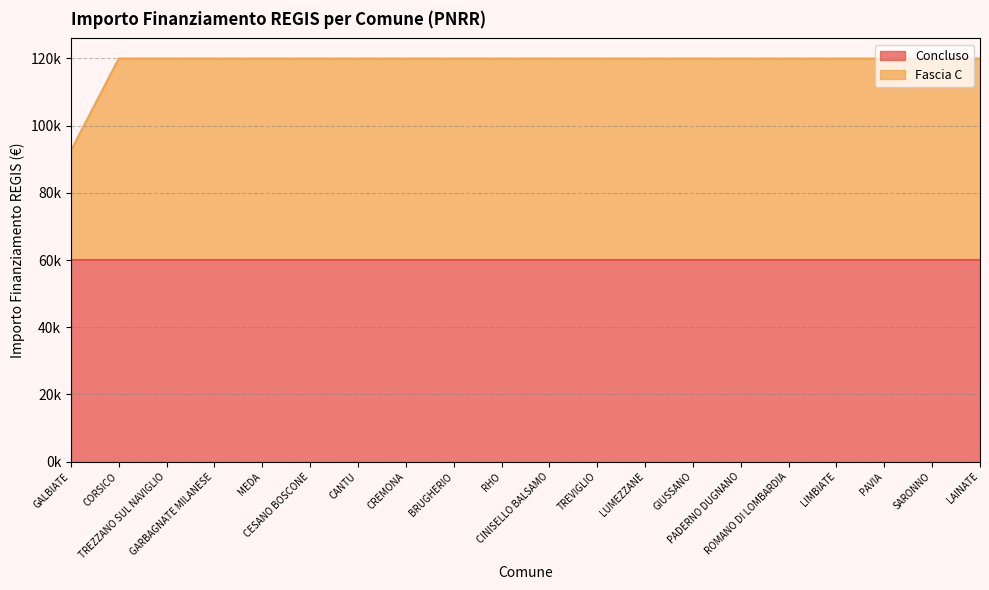

What is the sum of the values at MEDA and CINISELLO BALSAMO?

239864